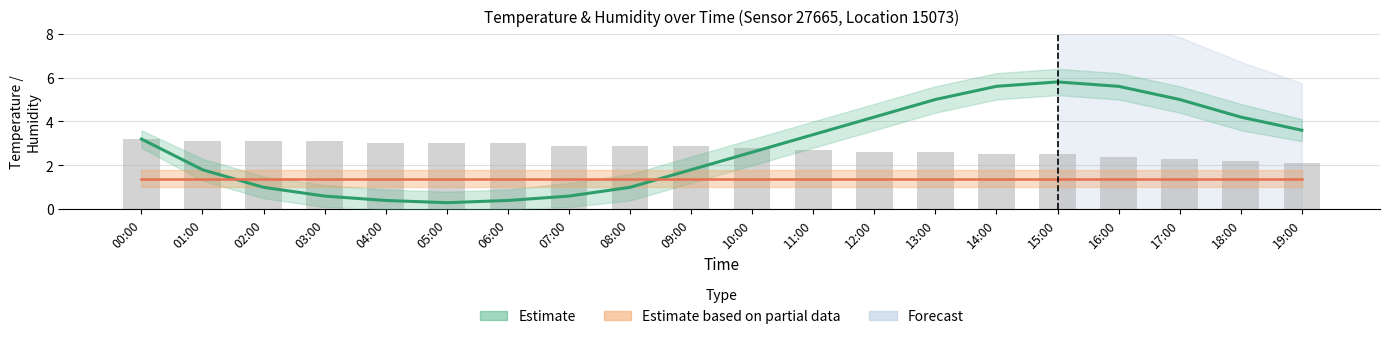

Reading right to left, transcribe all the data shown in this chart.

2.1	2.2	2.3	2.4	2.5	2.5	2.6	2.6	2.7	2.8	2.9	2.9	2.9	3.0	3.0	3.0	3.1	3.1	3.1	3.2